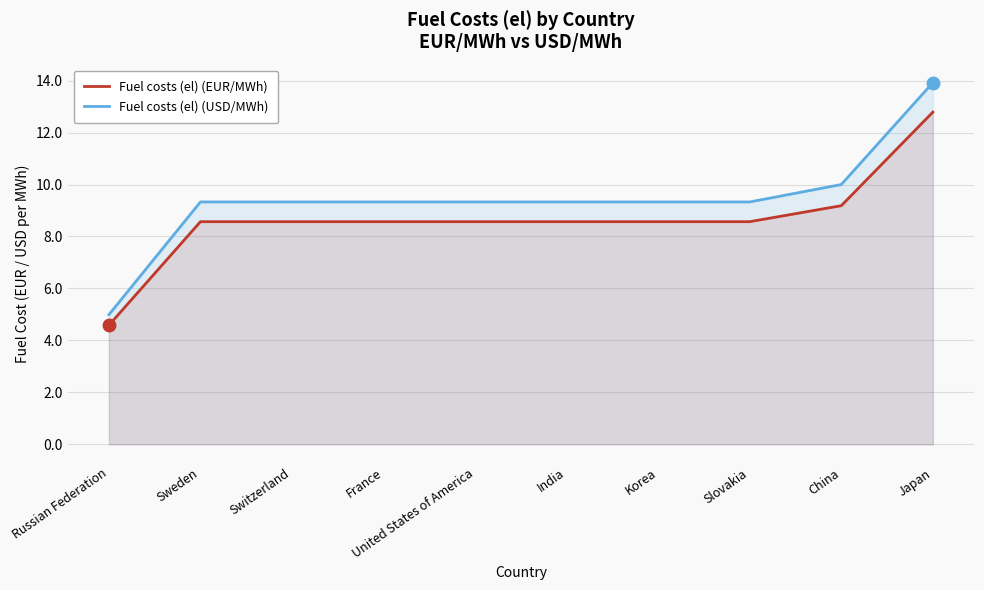

True or false: Fuel costs (el) (EUR/MWh) has more than 2 interior local peaks.

False